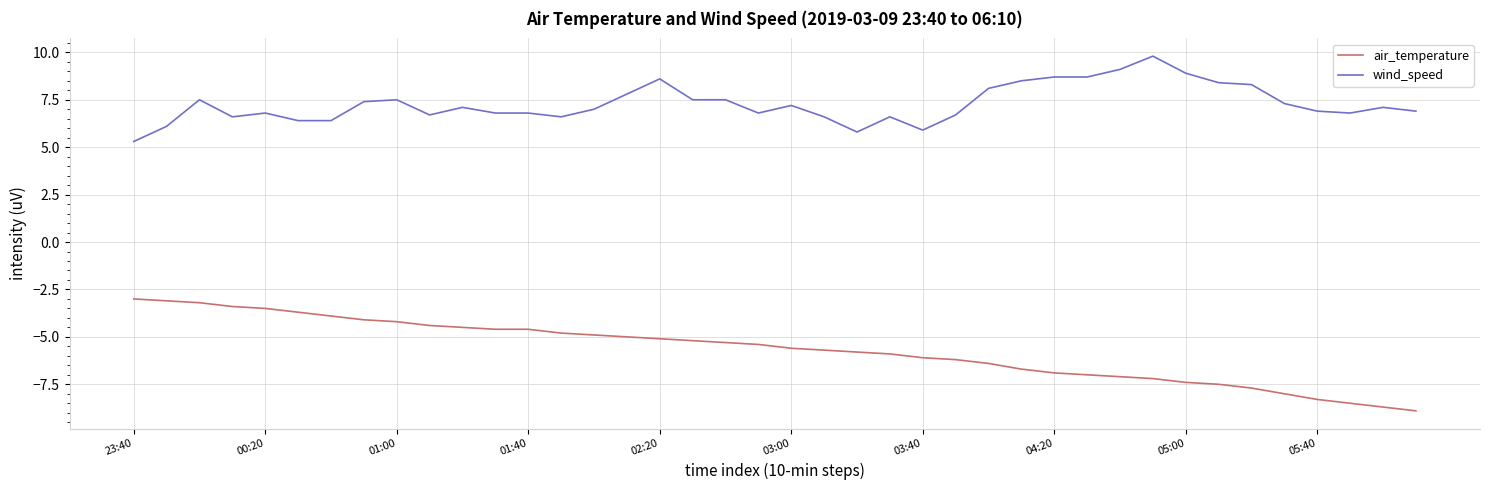

What is the greatest value displayed?

9.8